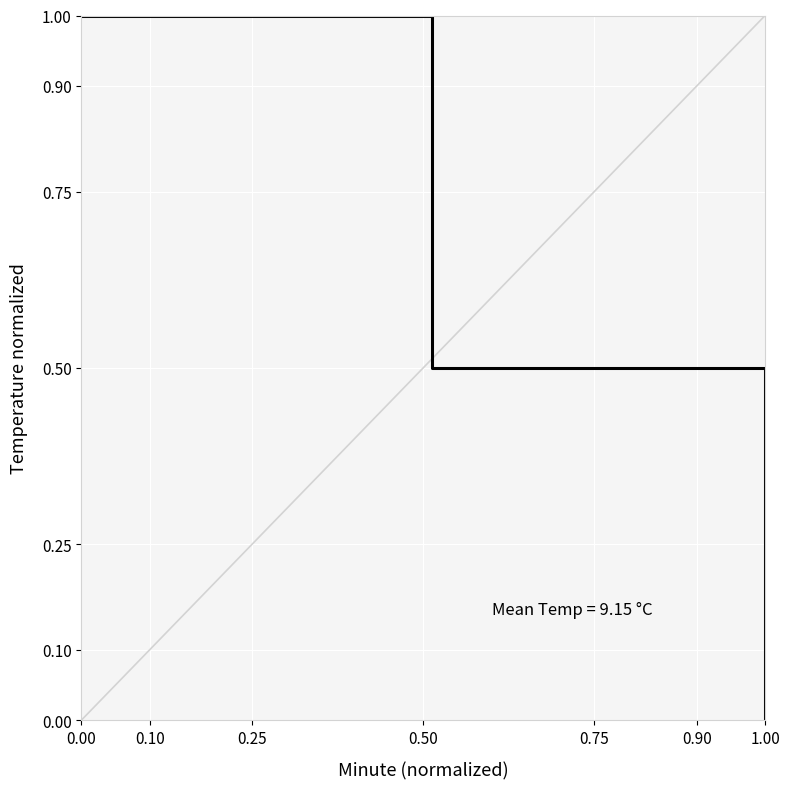

What is the maximum value shown in the chart?

1.0